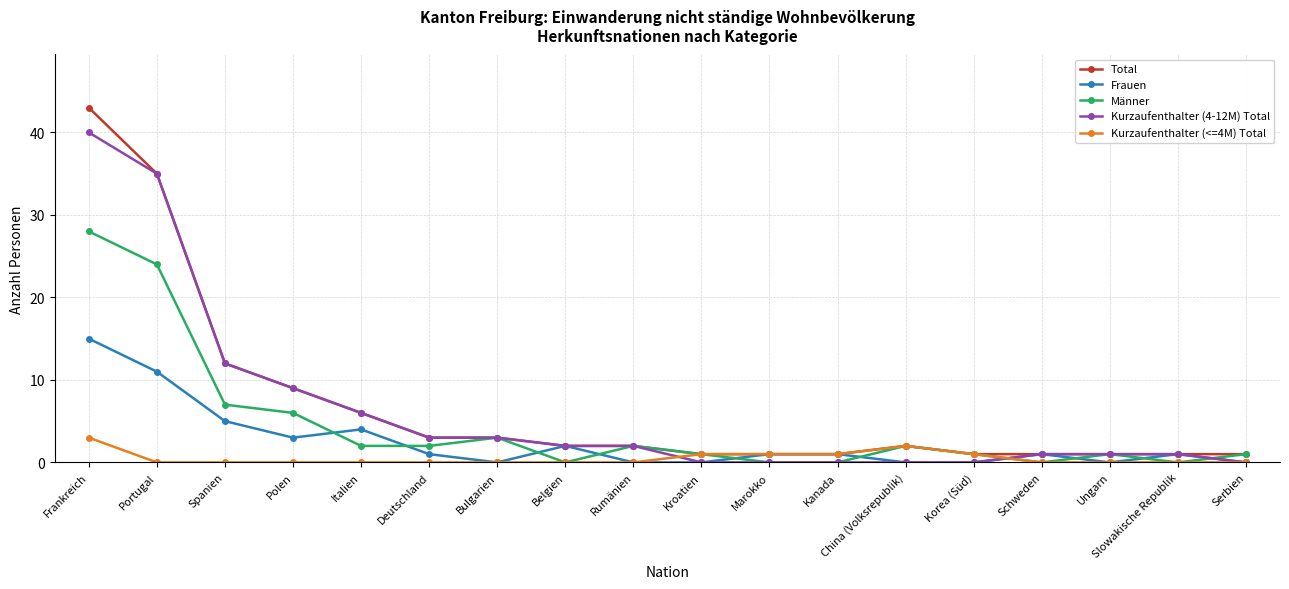

Reading left to right, extract all data points from this chart.

Total: Frankreich=43	Portugal=35	Spanien=12	Polen=9	Italien=6	Deutschland=3	Bulgarien=3	Belgien=2	Rumänien=2	Kroatien=1	Marokko=1	Kanada=1	China (Volksrepublik)=2	Korea (Süd)=1	Schweden=1	Ungarn=1	Slowakische Republik=1	Serbien=1
Frauen: Frankreich=15	Portugal=11	Spanien=5	Polen=3	Italien=4	Deutschland=1	Bulgarien=0	Belgien=2	Rumänien=0	Kroatien=0	Marokko=1	Kanada=1	China (Volksrepublik)=0	Korea (Süd)=0	Schweden=1	Ungarn=0	Slowakische Republik=1	Serbien=0
Männer: Frankreich=28	Portugal=24	Spanien=7	Polen=6	Italien=2	Deutschland=2	Bulgarien=3	Belgien=0	Rumänien=2	Kroatien=1	Marokko=0	Kanada=0	China (Volksrepublik)=2	Korea (Süd)=1	Schweden=0	Ungarn=1	Slowakische Republik=0	Serbien=1
Kurzaufenthalter (4-12M) Total: Frankreich=40	Portugal=35	Spanien=12	Polen=9	Italien=6	Deutschland=3	Bulgarien=3	Belgien=2	Rumänien=2	Kroatien=0	Marokko=0	Kanada=0	China (Volksrepublik)=0	Korea (Süd)=0	Schweden=1	Ungarn=1	Slowakische Republik=1	Serbien=0
Kurzaufenthalter (<=4M) Total: Frankreich=3	Portugal=0	Spanien=0	Polen=0	Italien=0	Deutschland=0	Bulgarien=0	Belgien=0	Rumänien=0	Kroatien=1	Marokko=1	Kanada=1	China (Volksrepublik)=2	Korea (Süd)=1	Schweden=0	Ungarn=0	Slowakische Republik=0	Serbien=0